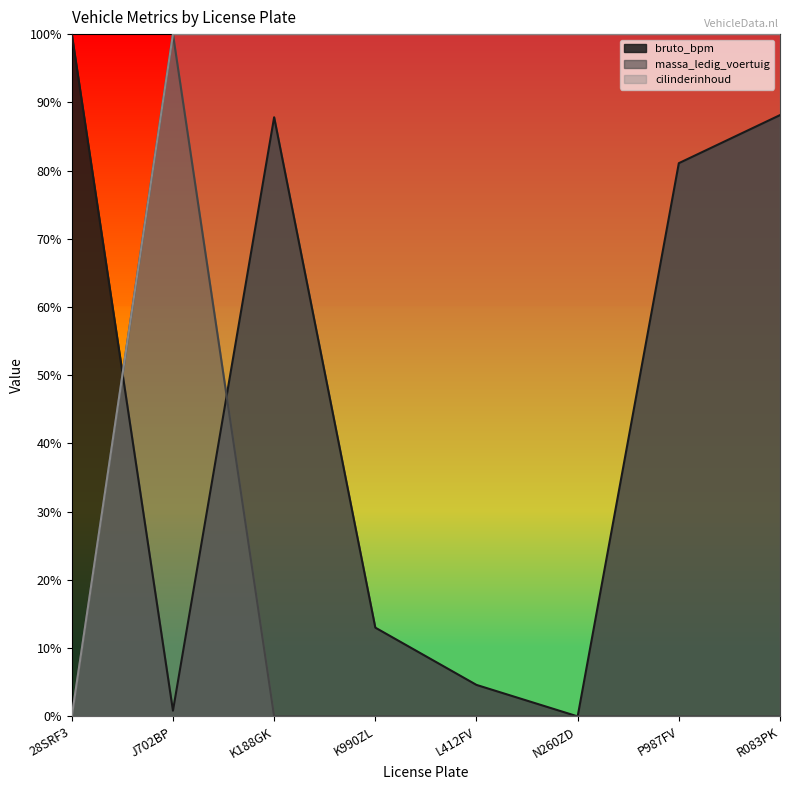

After their last crossing, which series has the higher values: bruto_bpm or massa_ledig_voertuig?

bruto_bpm